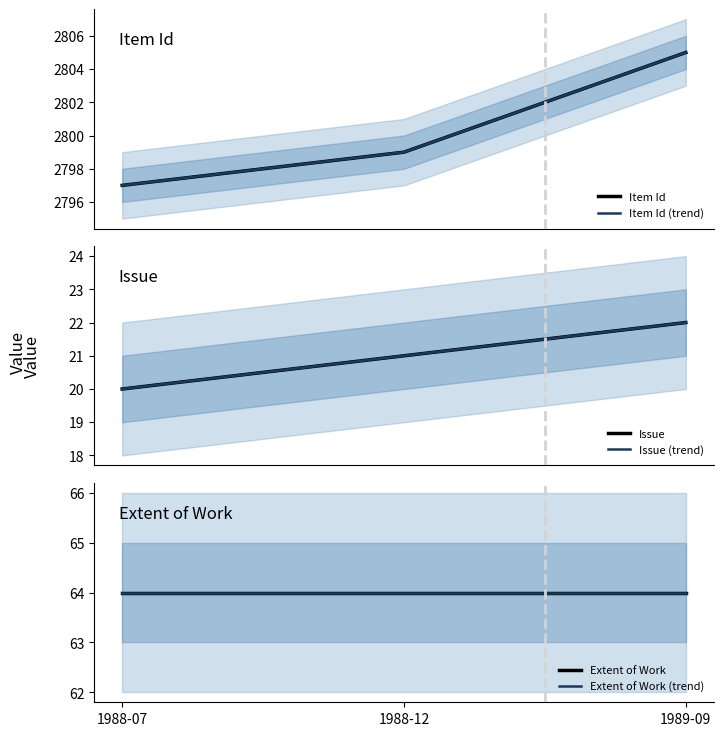

What is the total value across all series at 1988-12?

5768